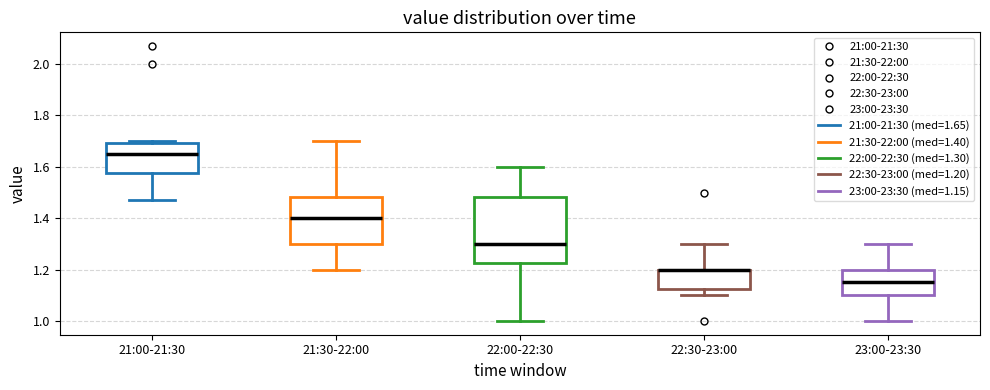

Reading left to right, transcribe this box plot: for each box, give where its median line is, the range the box spans, and where its two whiskers end, as read against the y-axis. The values are not printed on the chart, so give them approximately, as read against the axis.

21:00-21:30: median 1.66, box 1.58 to 1.70, whiskers 1.48 to 1.70 (just above the box's upper edge)
21:30-22:00: median 1.40, box 1.30 to 1.48, whiskers 1.20 to 1.70
22:00-22:30: median 1.30, box 1.22 to 1.48, whiskers 1.00 to 1.60
22:30-23:00: median 1.20 (drawn on the box's upper edge), box 1.12 to 1.20, whiskers 1.10 to 1.30
23:00-23:30: median 1.16, box 1.10 to 1.20, whiskers 1.00 to 1.30